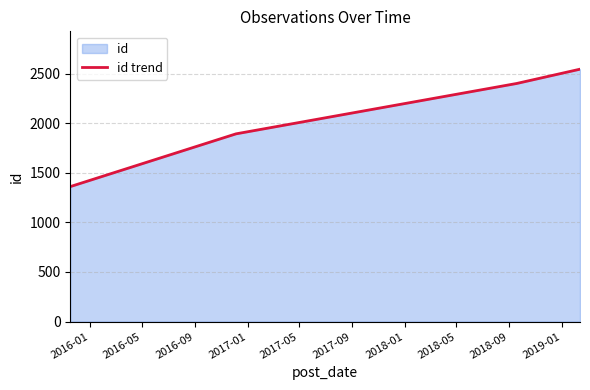

What is the difference between the maximum and minimum values?

1184